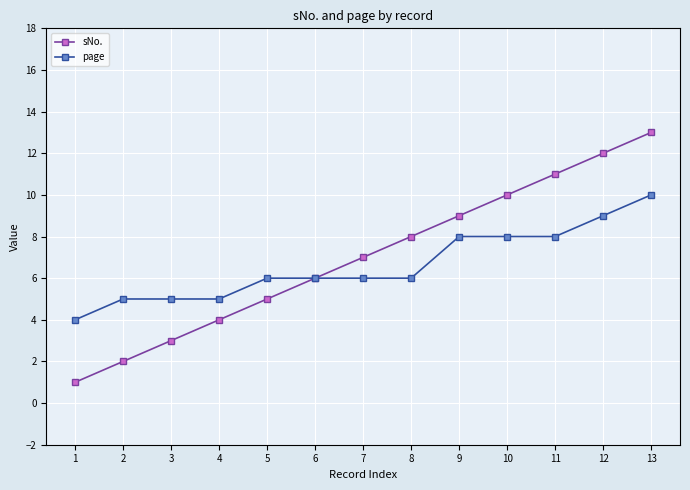

What is the sum of the sNo. values at 11 and 3?

14